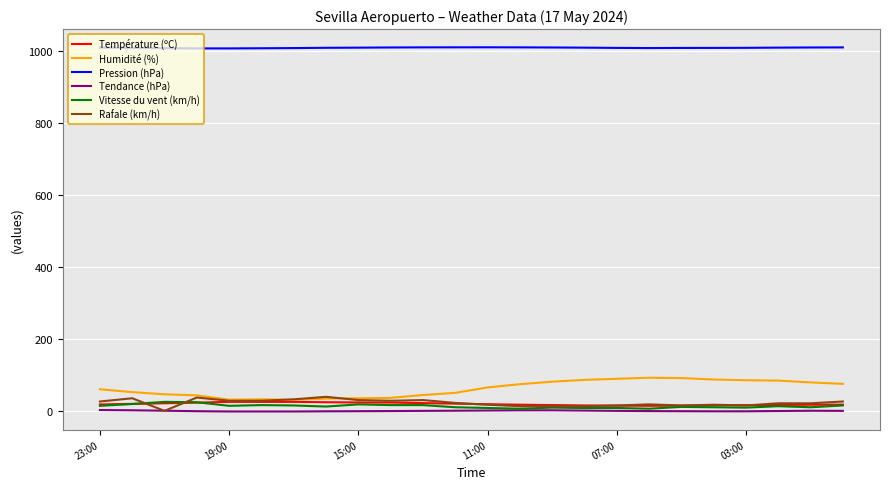

True or false: Tendance (hPa) and Pression (hPa) cross at least once.

False